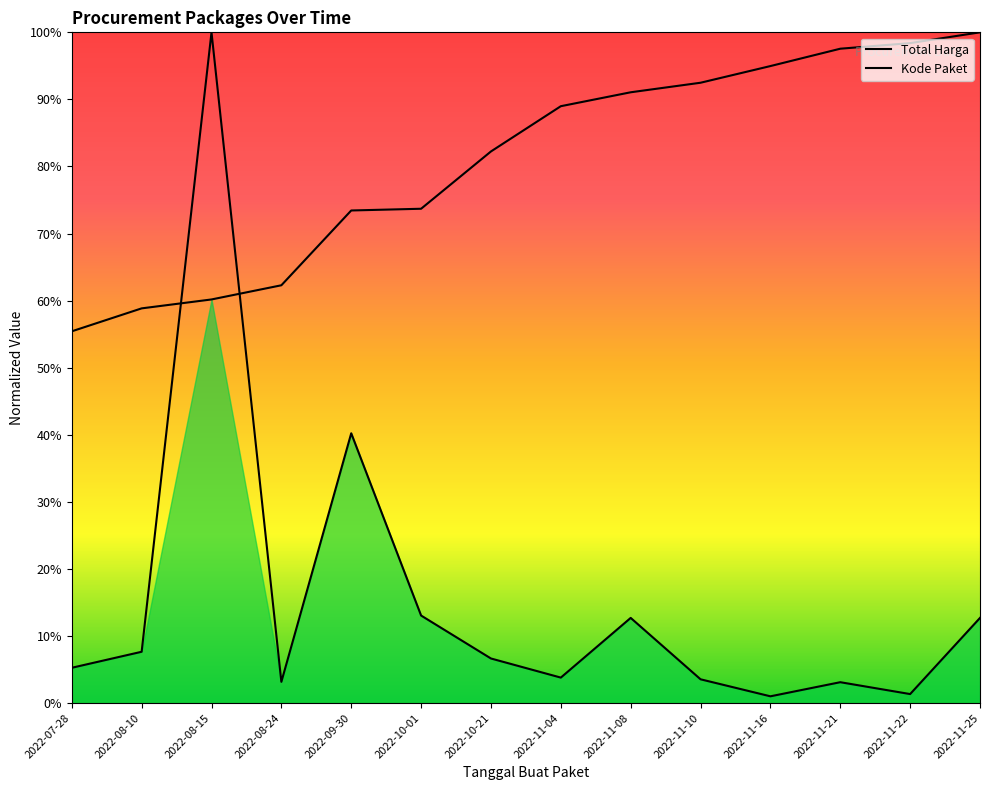

Which series has the largest total across all categories?

Kode Paket